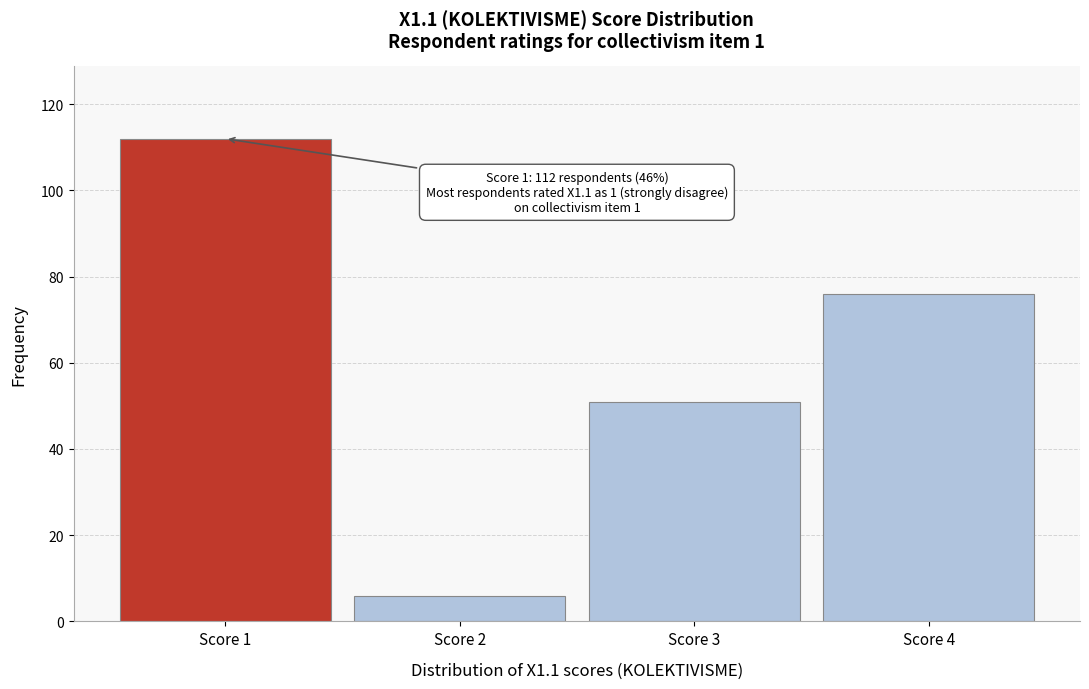

Which range on the x-axis has the tallest bar?

0.5 to 1.5